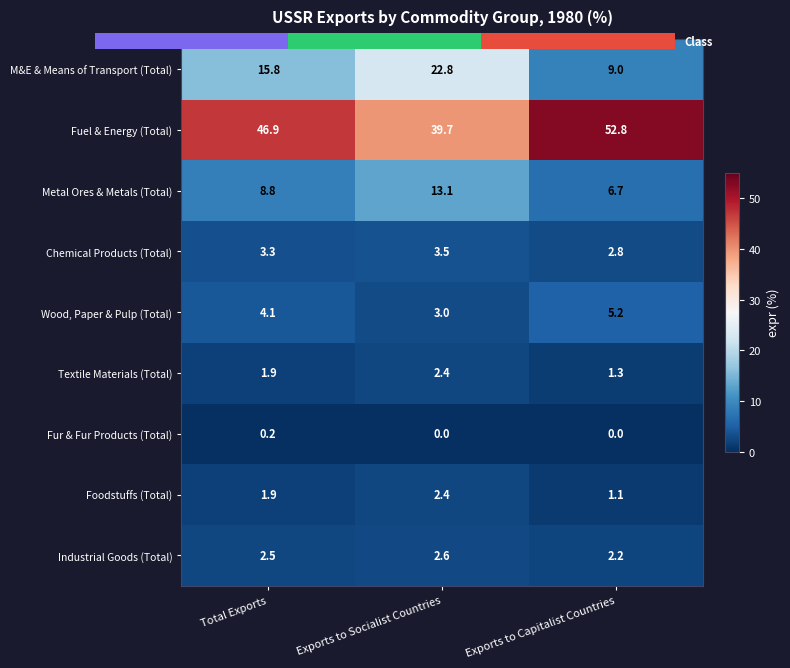

At Exports to Capitalist Countries, list the series in order from largest to smallest.

Fuel & Energy (Total), M&E & Means of Transport (Total), Metal Ores & Metals (Total), Wood, Paper & Pulp (Total), Chemical Products (Total), Industrial Goods (Total), Textile Materials (Total), Foodstuffs (Total), Fur & Fur Products (Total)